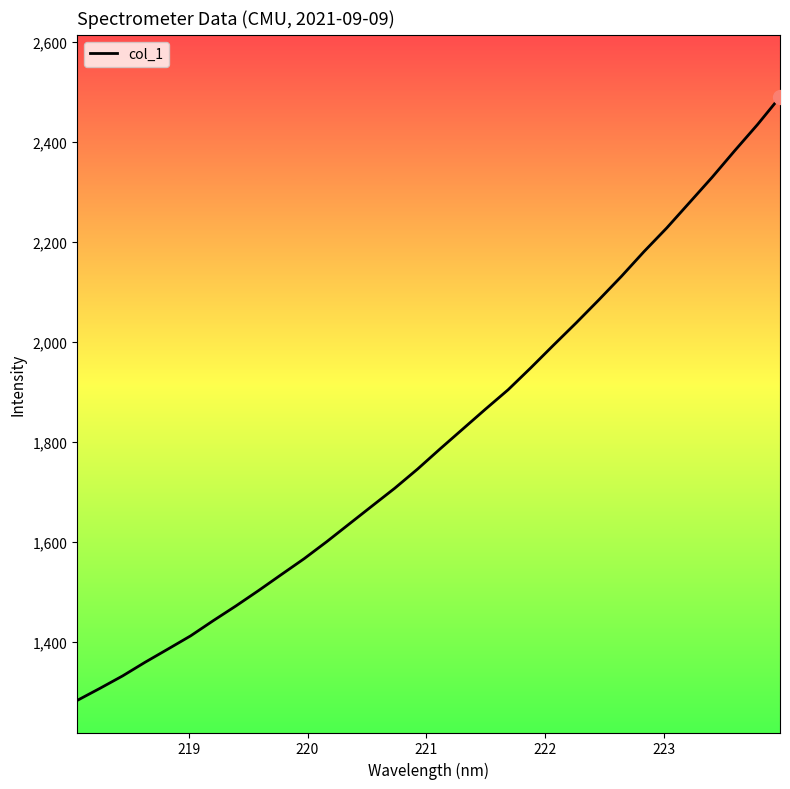

What is the smallest value displayed?

1282.3